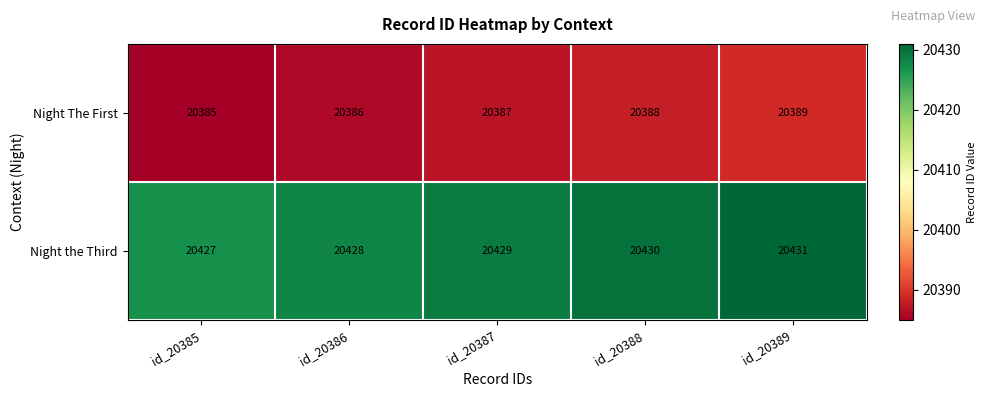

Count the Night the Third values in the range 20428 to 20430.

3